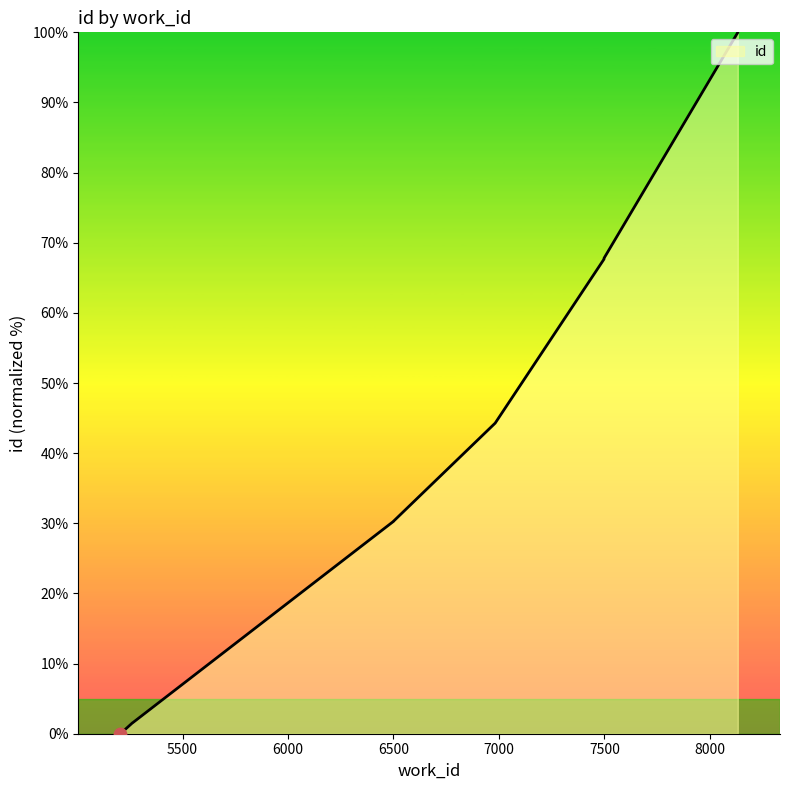

What is the change in value from 5263 to 8132?

+98.4